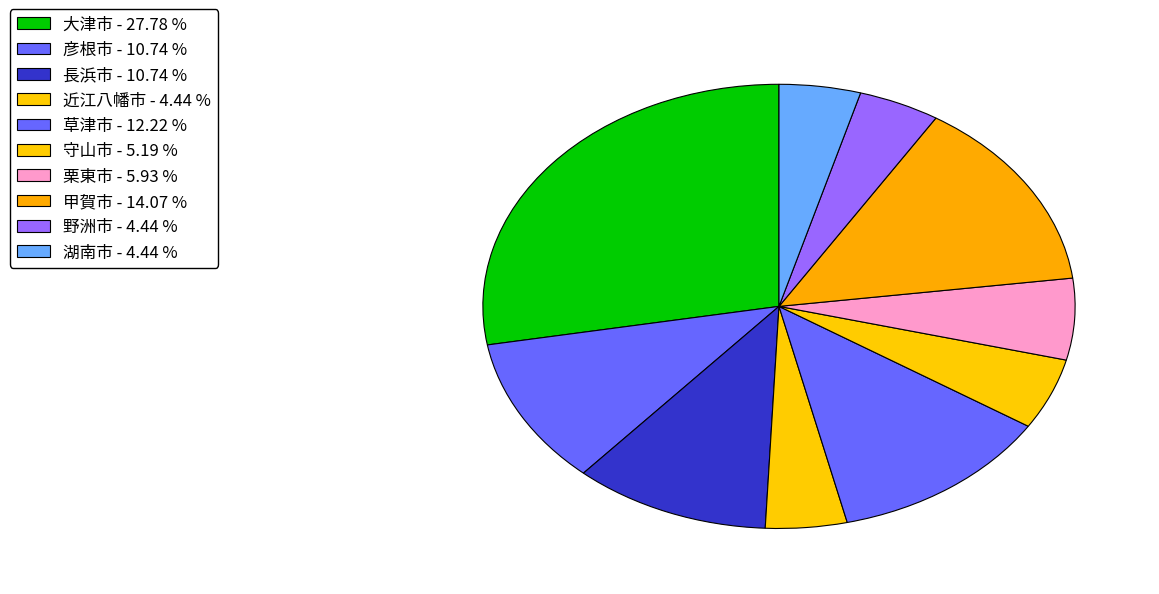

To the nearest percent, what is the average slice percentage?

10%